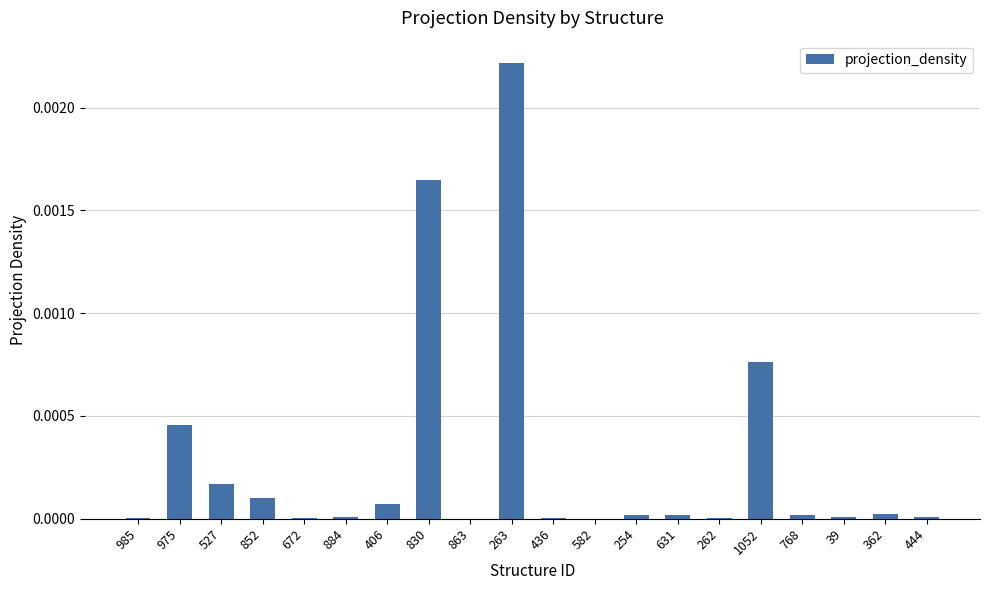

At which category does the chart reach its peak across all series?

263